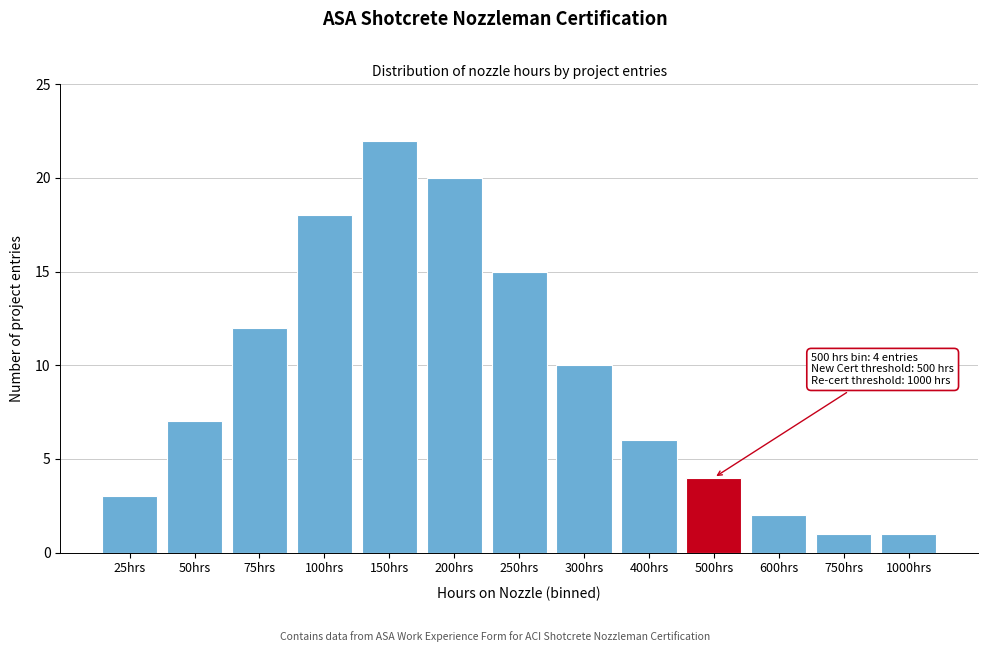

Reading left to right, list all the values displayed in this chart.

3	7	12	18	22	20	15	10	6	4	2	1	1